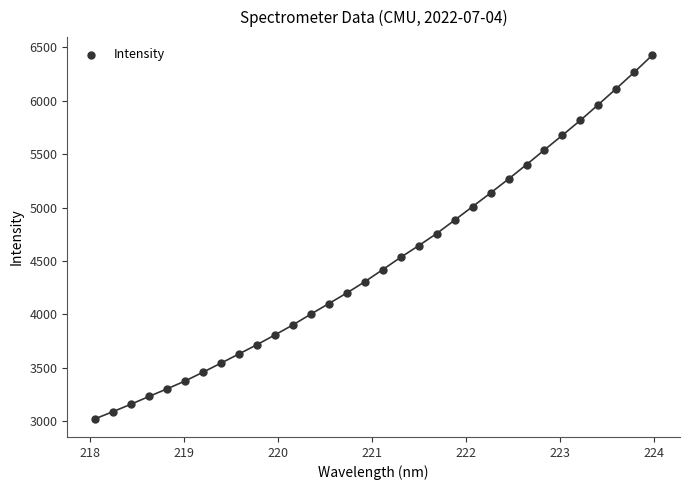

What is the range of Y values (max minus min)?

3401.1